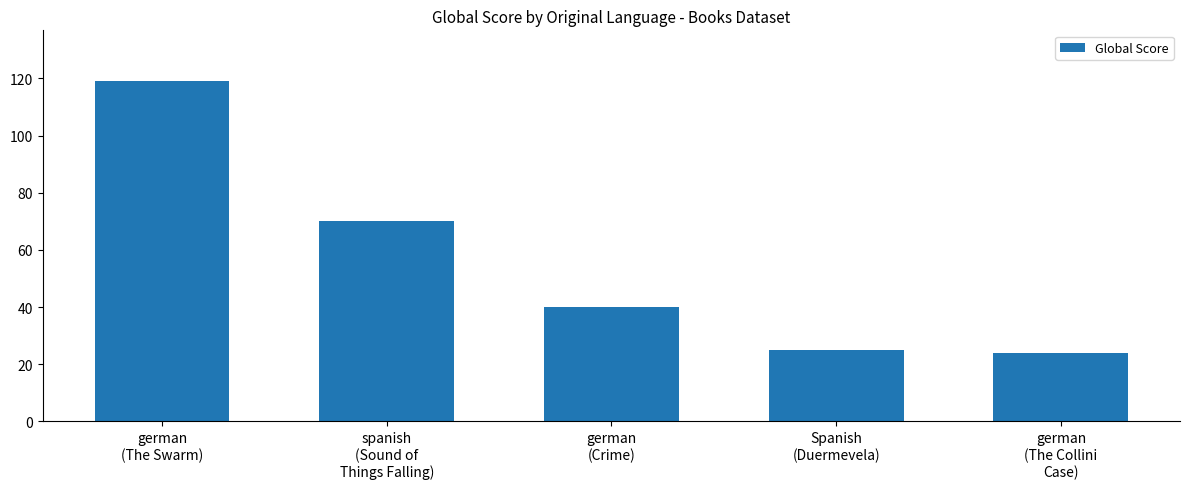

Does the chart contain stacked bars?

No